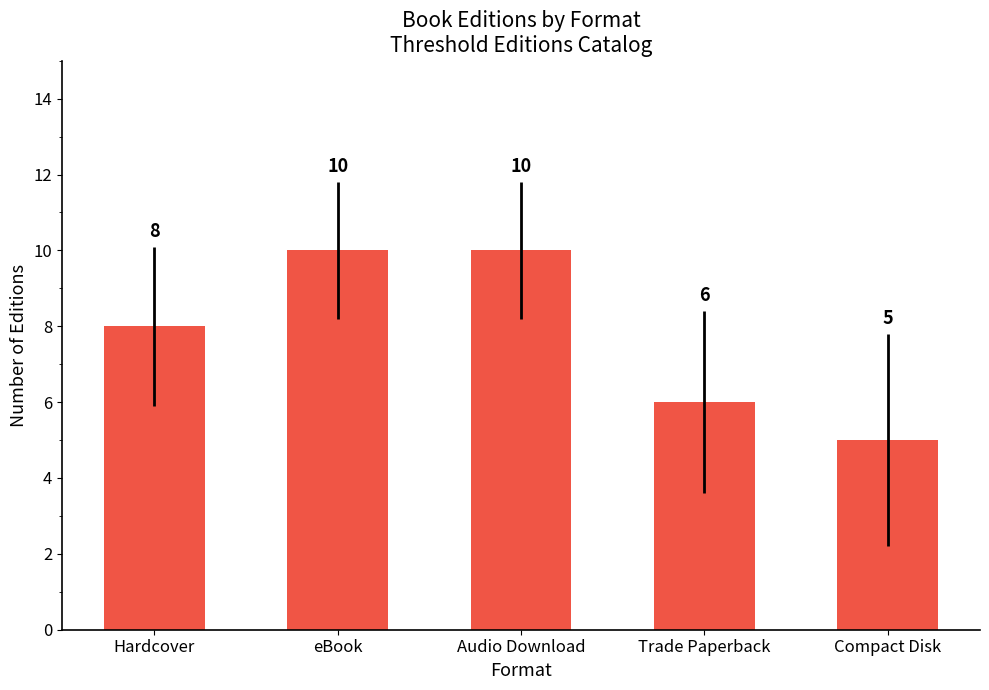

How many values are between 6 and 10?

4